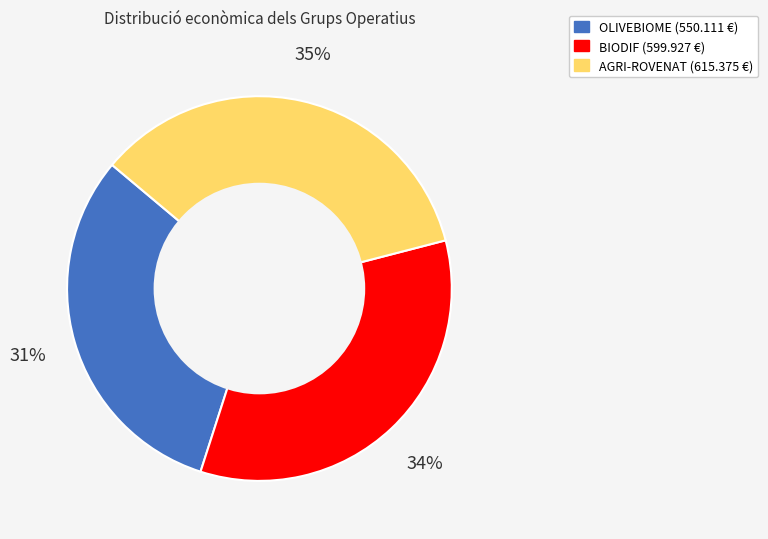

Between BIODIF and AGRI-ROVENAT, which is larger?

AGRI-ROVENAT